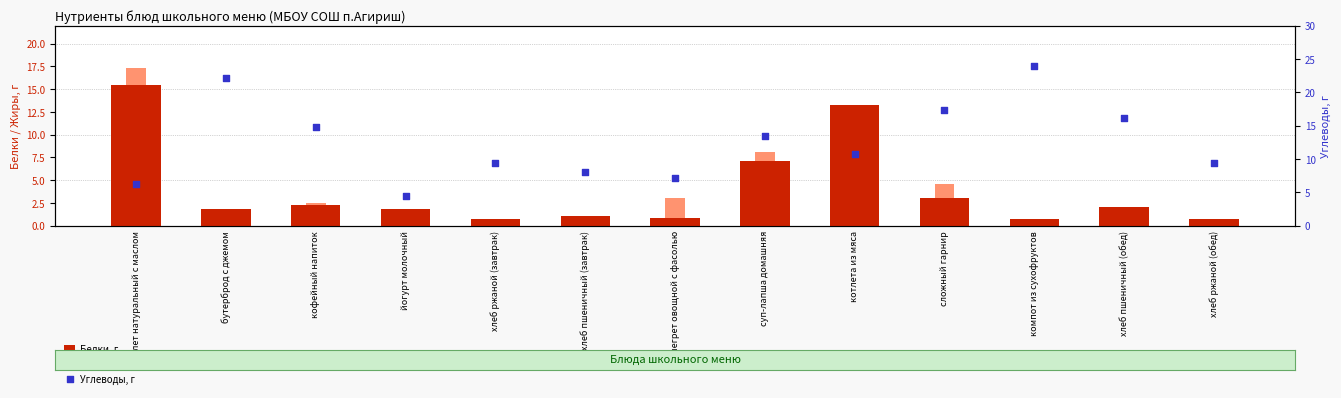

At how many categories does at least one series exceed 22?

2